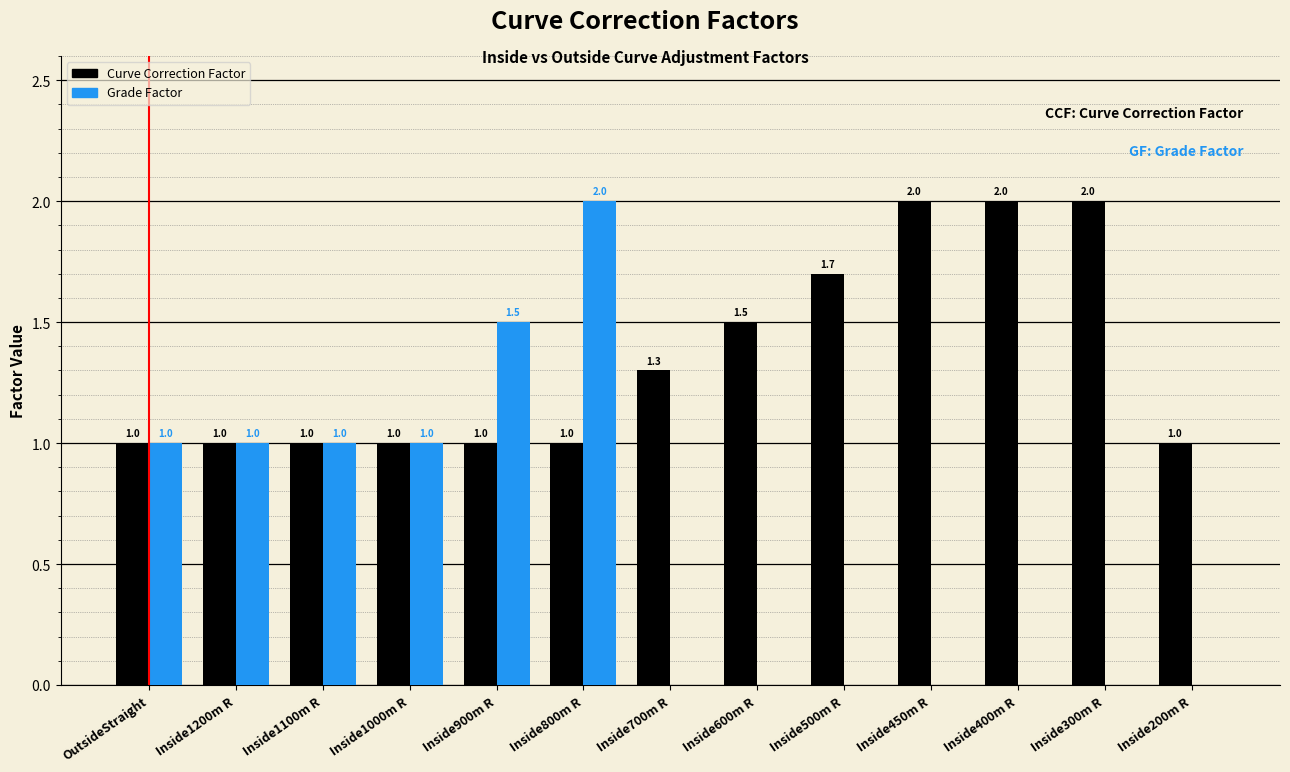

What is the highest value of the Grade Factor series?

2.0